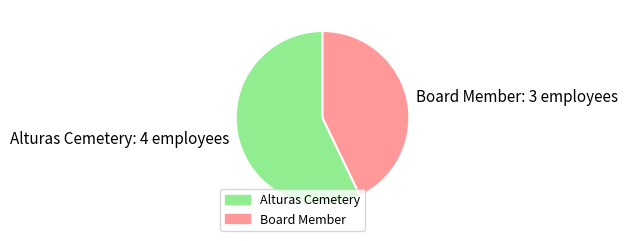

The Alturas Cemetery slice represents 57% of the pie. True or false?

True